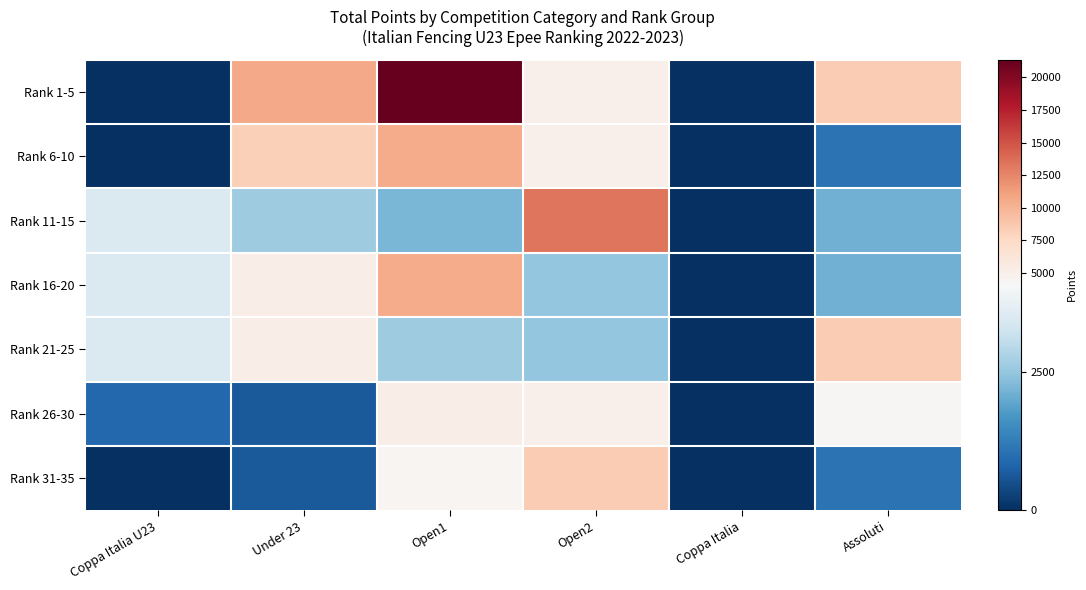

Reading left to right, what are all the values shown in this chart?

Rank 1-5: Coppa Italia U23=0.0	Under 23=10604.8	Open1=21378.5	Open2=4963.2	Coppa Italia=0.0	Assoluti=8472.0
Rank 6-10: Coppa Italia U23=0.0	Under 23=8157.5	Open1=10524.8	Open2=4963.2	Coppa Italia=0.0	Assoluti=1059.0
Rank 11-15: Coppa Italia U23=3488.0	Under 23=2610.4	Open1=2217.6	Open2=13310.0	Coppa Italia=0.0	Assoluti=2118.1
Rank 16-20: Coppa Italia U23=3488.0	Under 23=5220.8	Open1=10524.8	Open2=2481.6	Coppa Italia=0.0	Assoluti=2118.0
Rank 21-25: Coppa Italia U23=3488.0	Under 23=5220.8	Open1=2631.2	Open2=2481.6	Coppa Italia=0.0	Assoluti=8472.0
Rank 26-30: Coppa Italia U23=872.0	Under 23=652.6	Open1=5262.4	Open2=4963.2	Coppa Italia=0.0	Assoluti=4236.0
Rank 31-35: Coppa Italia U23=0.0	Under 23=652.7	Open1=4435.2	Open2=8518.4	Coppa Italia=0.0	Assoluti=1059.0